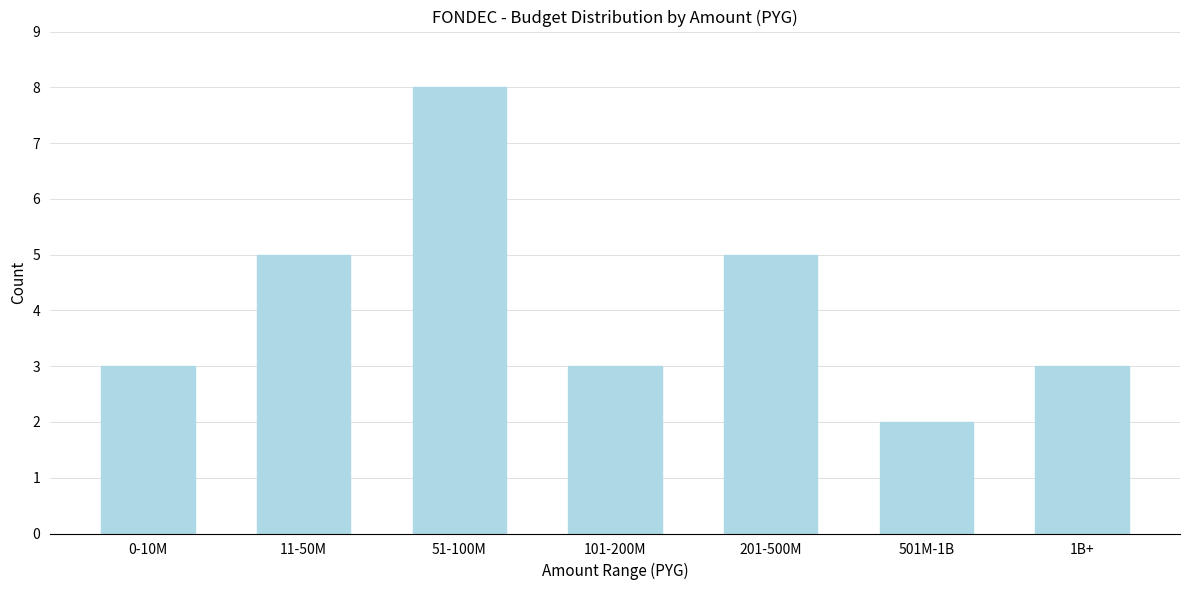

Reading left to right, what are all the values shown in this chart?

3	5	8	3	5	2	3